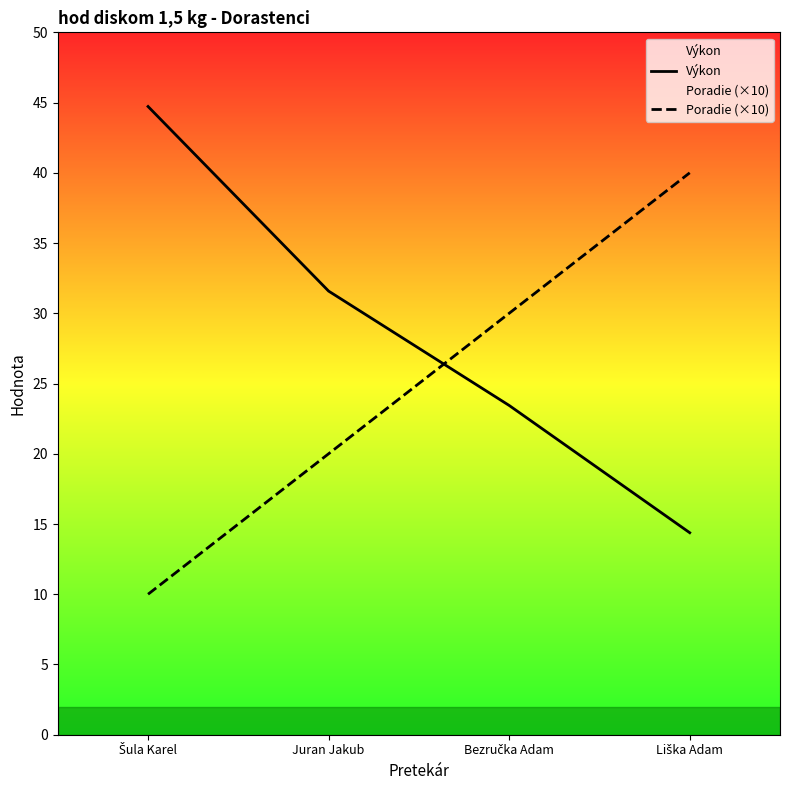

True or false: Poradie (×10) and Výkon cross at least once.

True